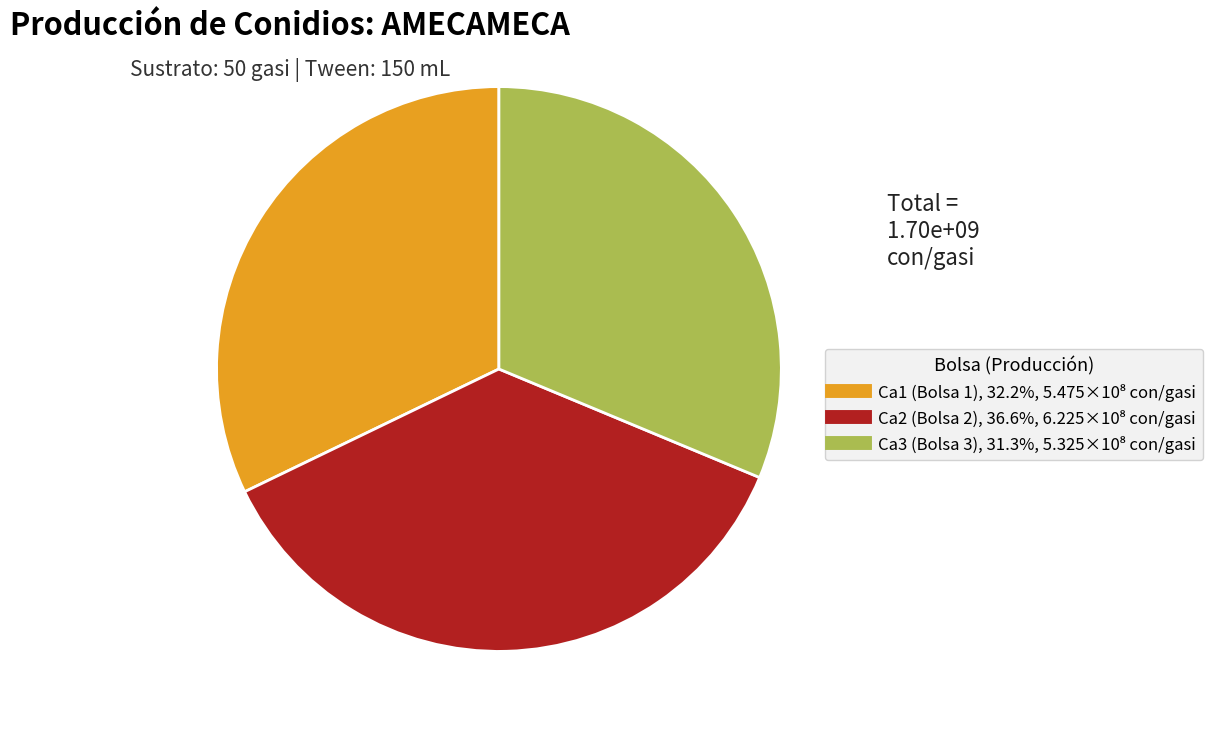

Which has a higher value, Ca3 (Bolsa 3) or Ca1 (Bolsa 1)?

Ca1 (Bolsa 1)